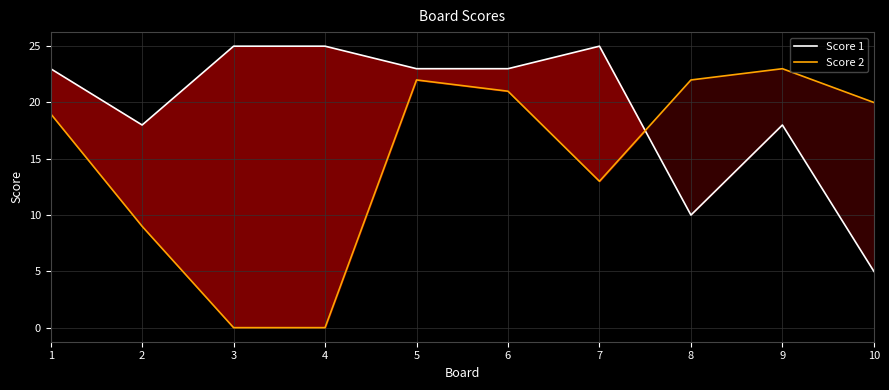

Which series changed the most between 2 and 3?

Score 2